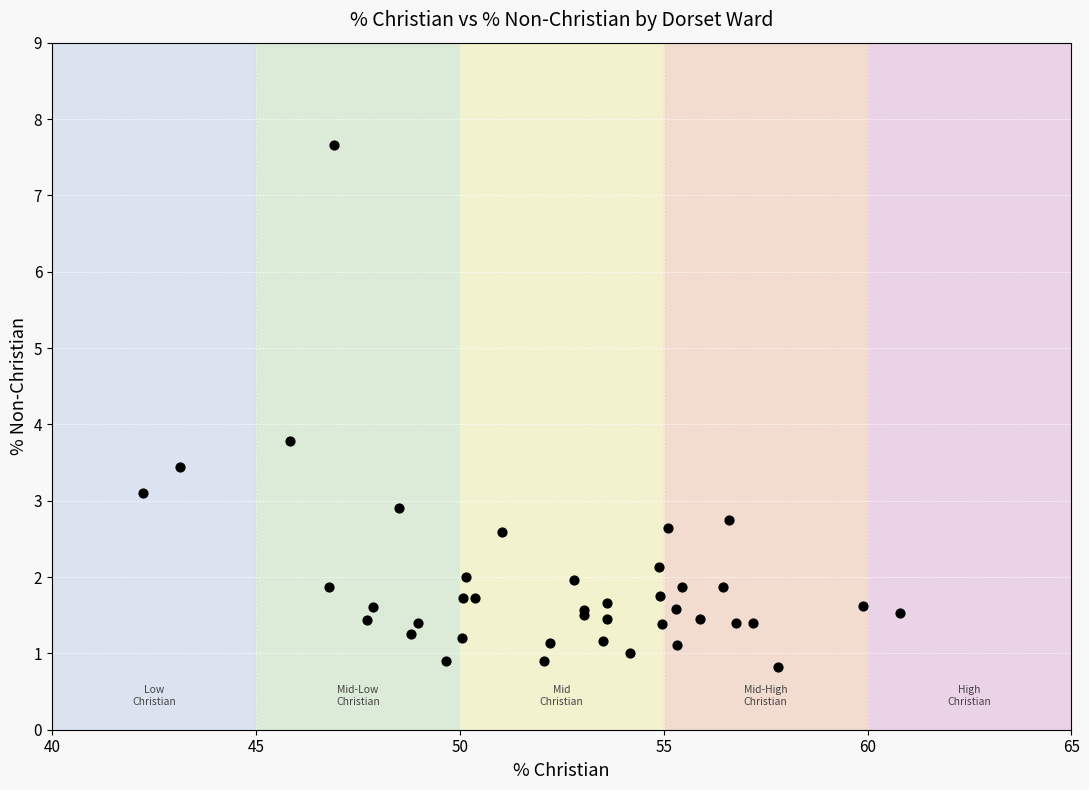

What Y value in the scatter plot is closest to 4?

3.8